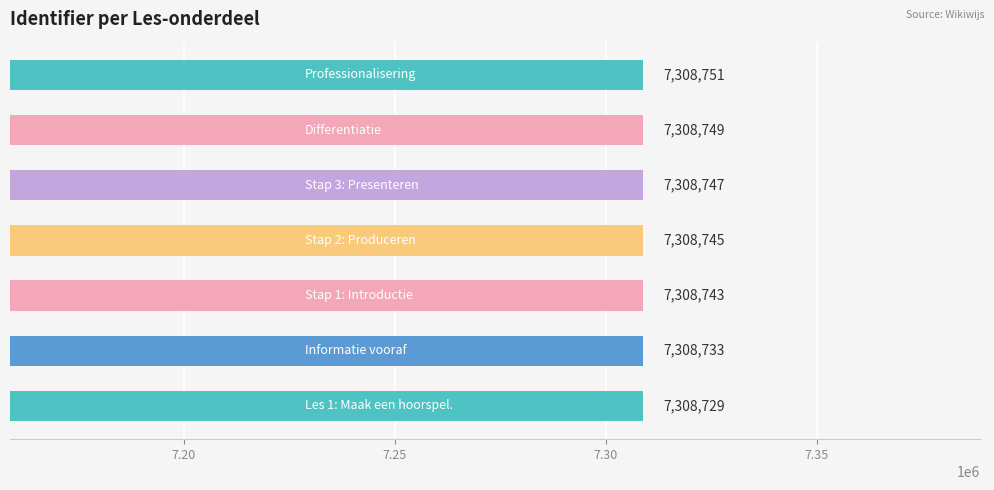

What is the difference between the maximum and minimum values?

22